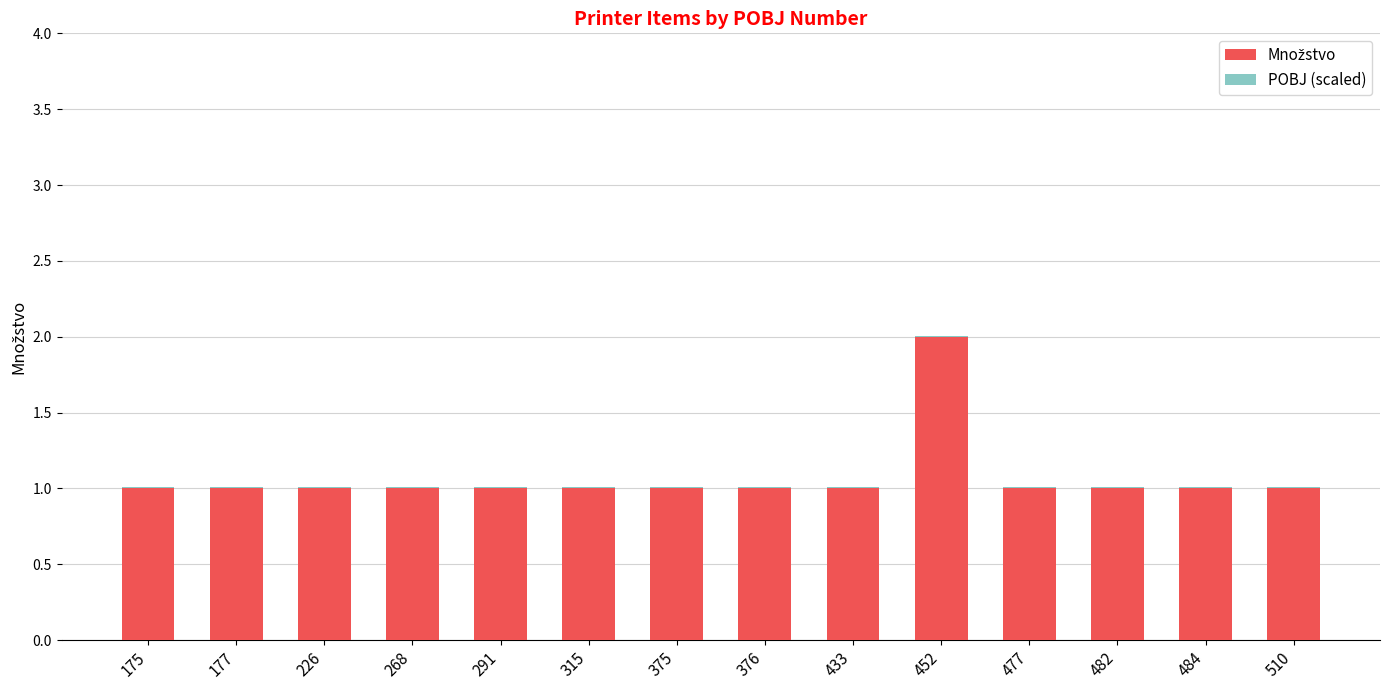

At which category is the sum across all series the highest?

452